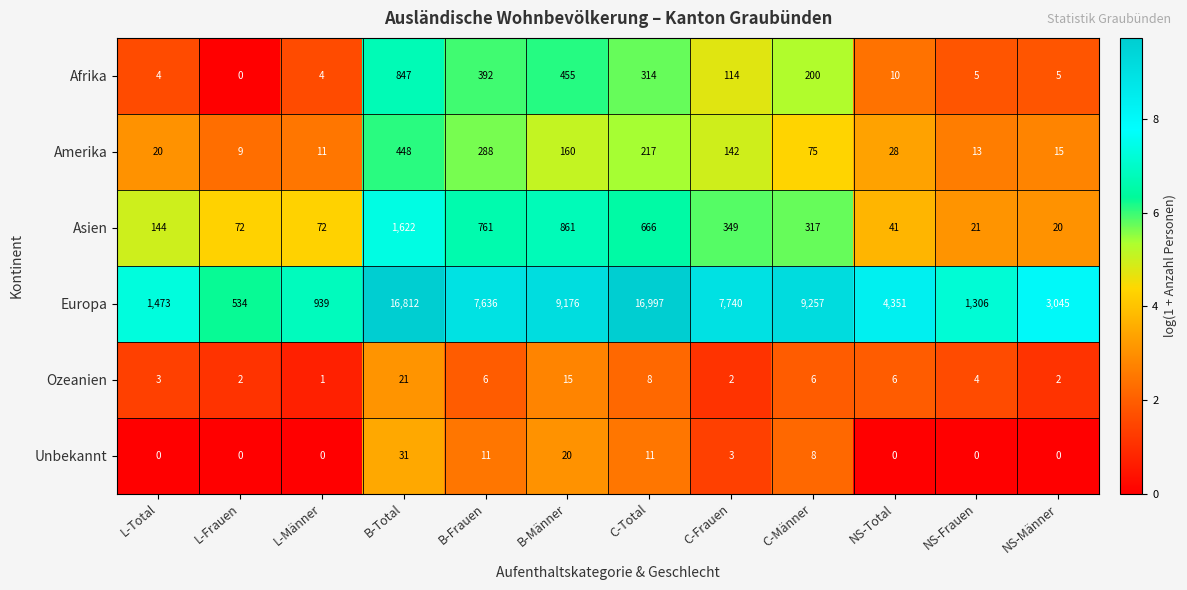

The value of Unbekannt at NS-Männer is 0. True or false?

True